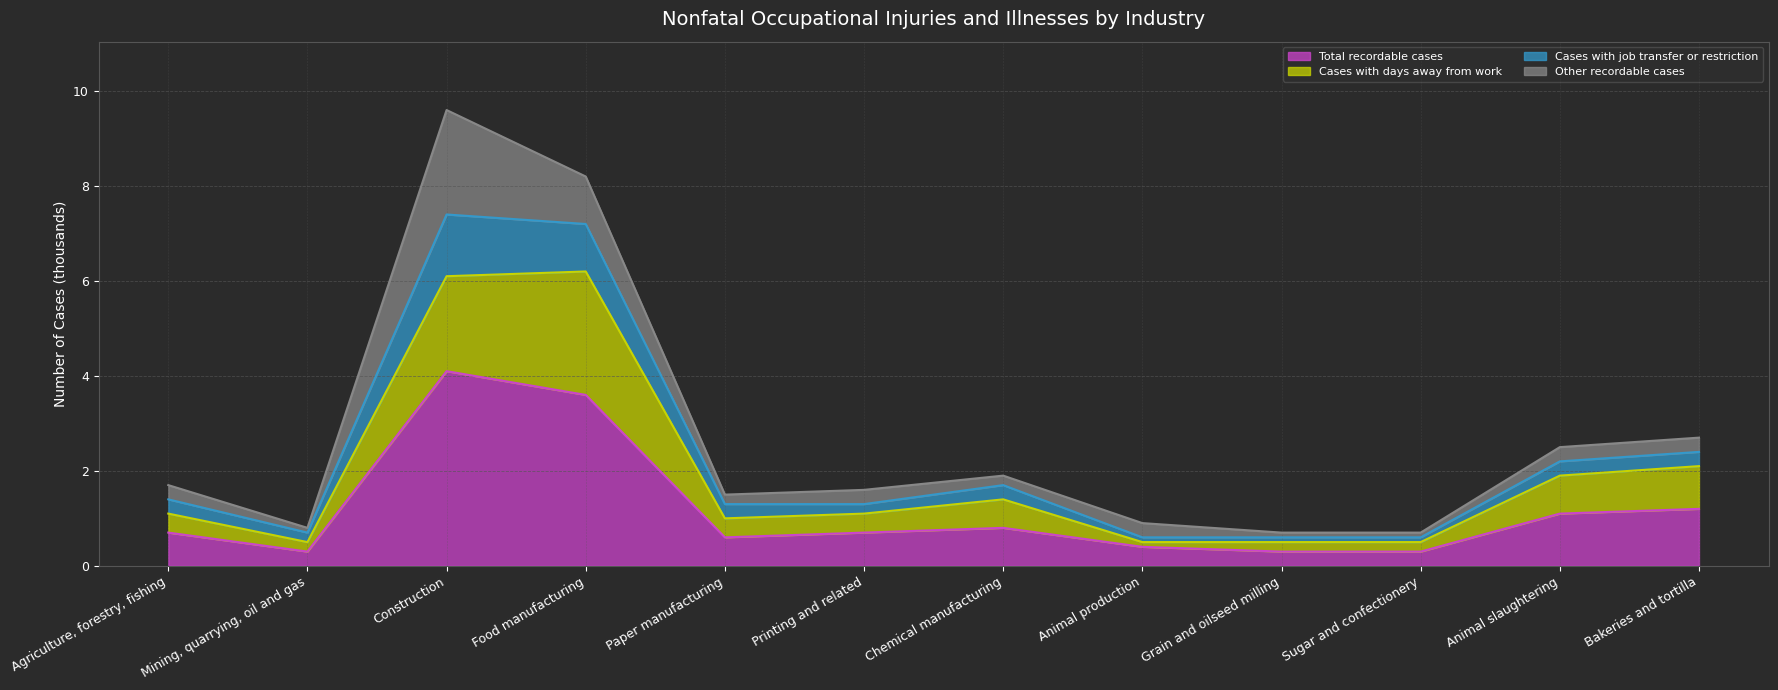

Rank the categories by Cases with days away from work value from highest to lowest.

Food manufacturing, Construction, Bakeries and tortilla, Animal slaughtering, Chemical manufacturing, Agriculture, forestry, fishing, Printing and related, Paper manufacturing, Mining, quarrying, oil and gas, Animal production, Grain and oilseed milling, Sugar and confectionery